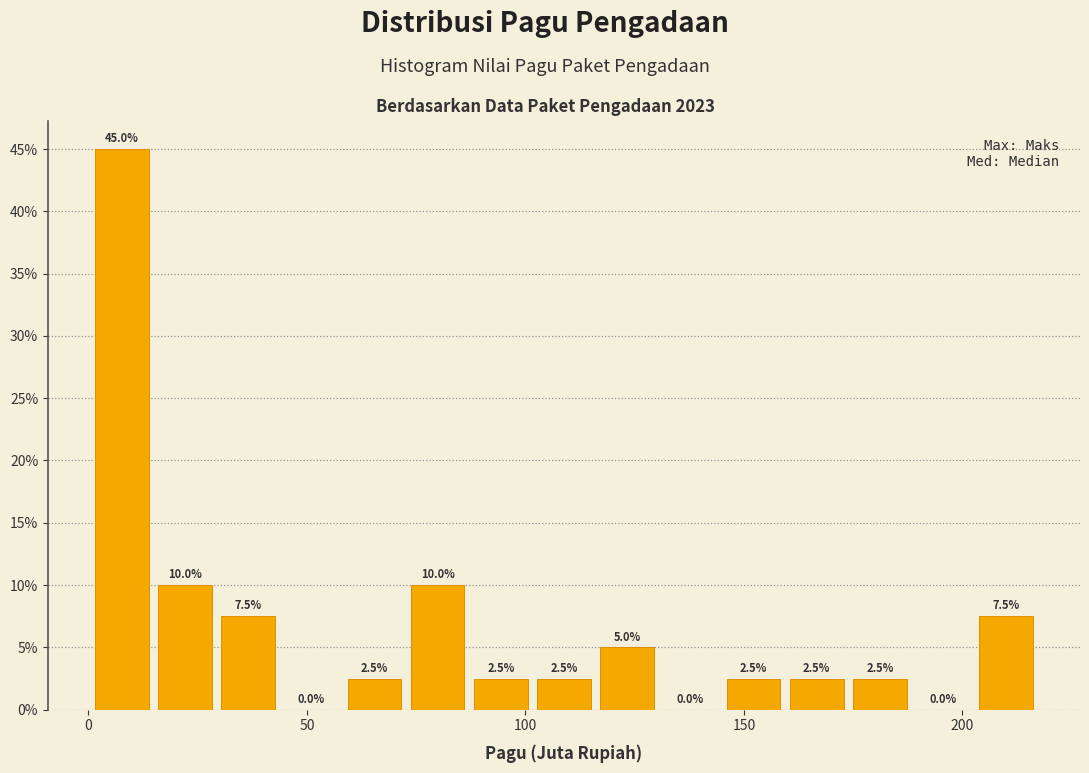

Around what value on the x-axis is the tallest bar? Give the approximate position of its centre, as read against the axis.

10